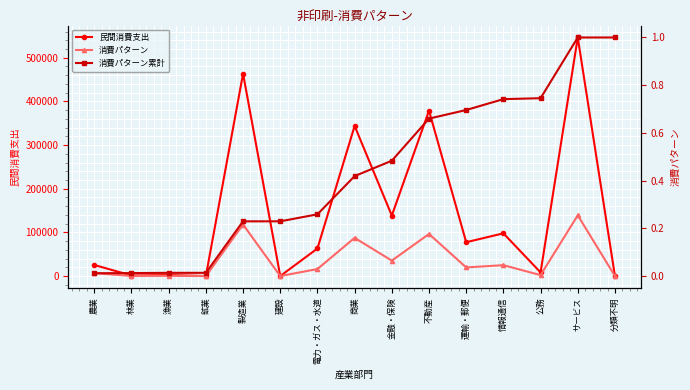

What is the label of the 5th point from the left?

製造業